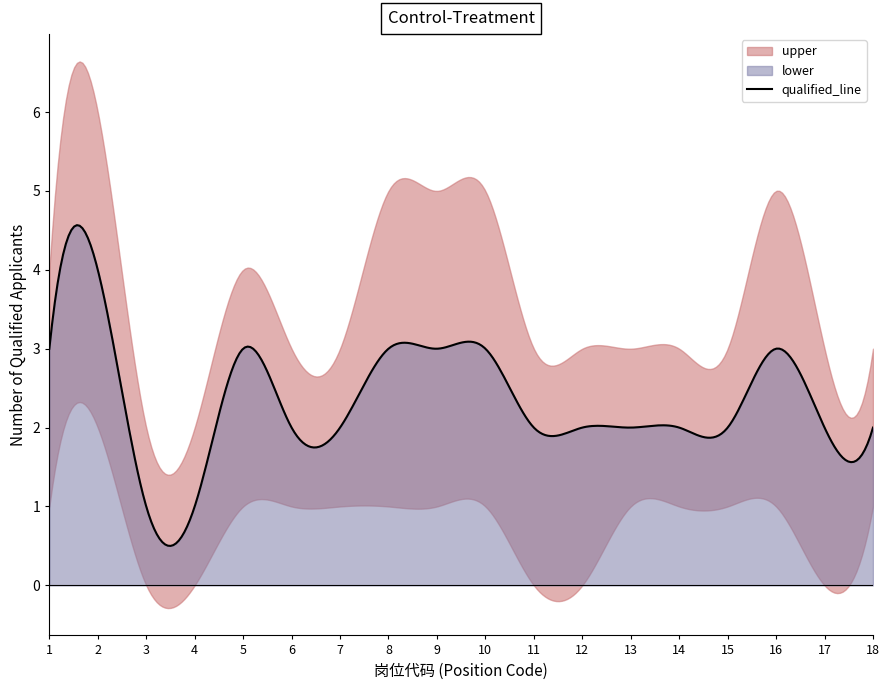

True or false: upper has a value of 4 at 1.

True